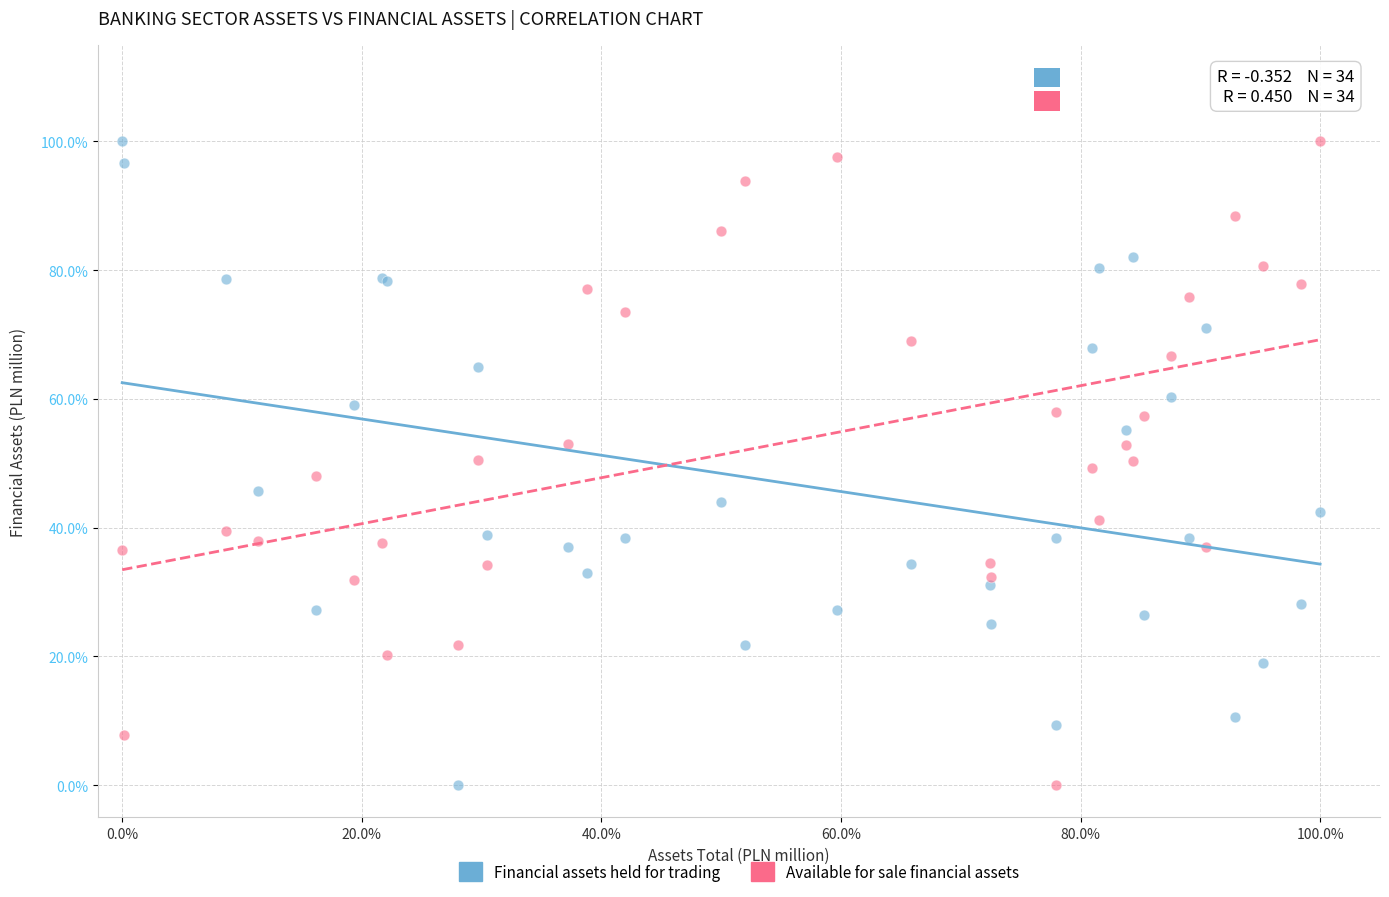

What are all the series names shown in the legend?

Financial assets held for trading, Available for sale financial assets